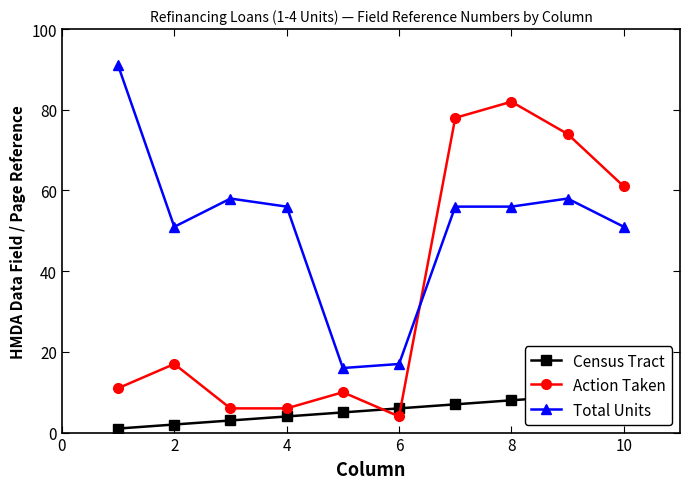

Rank the series by their average value, from lowest to highest.

Census Tract, Action Taken, Total Units